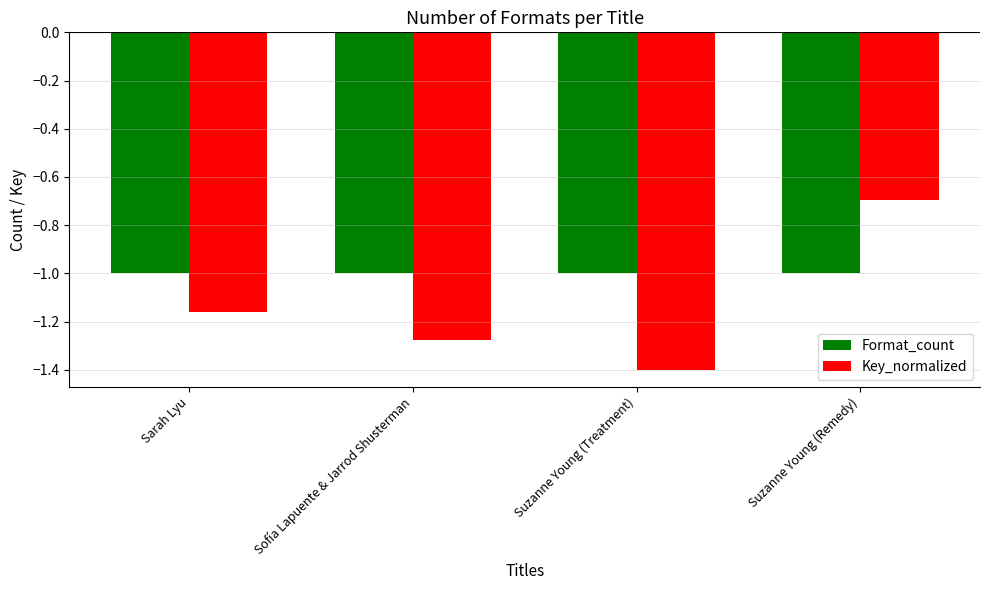

Which series has the largest total across all categories?

Format_count